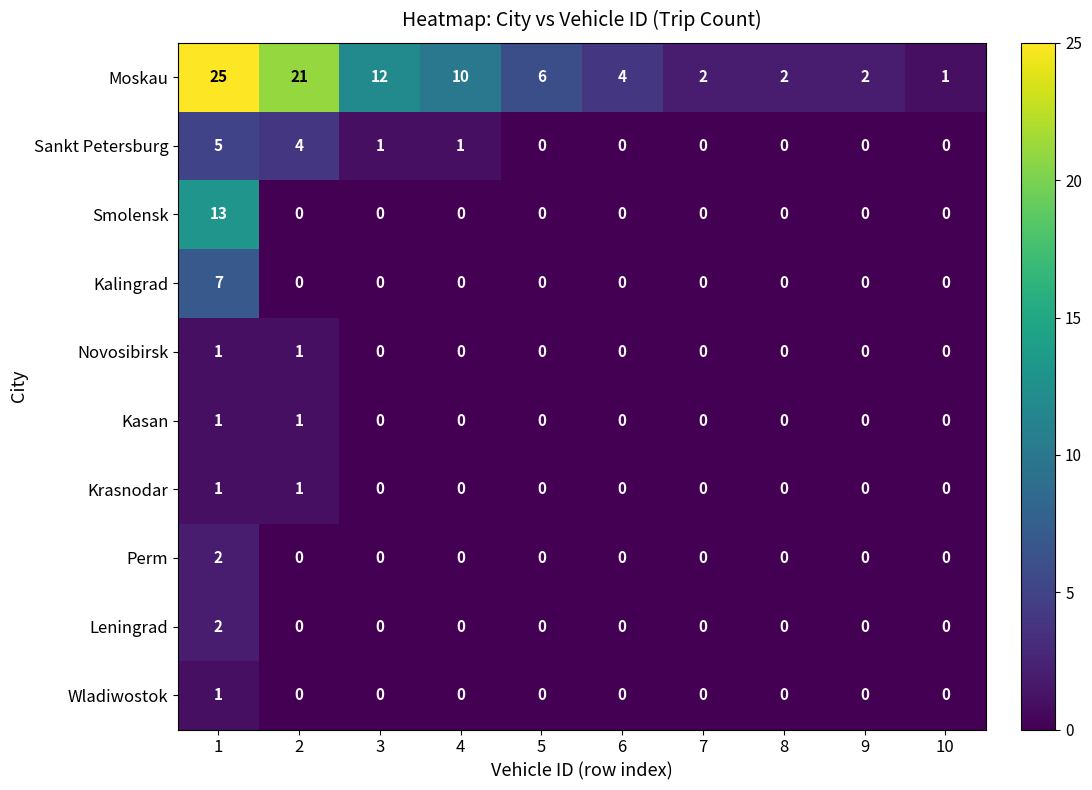

Read the Sankt Petersburg value at 2.

4